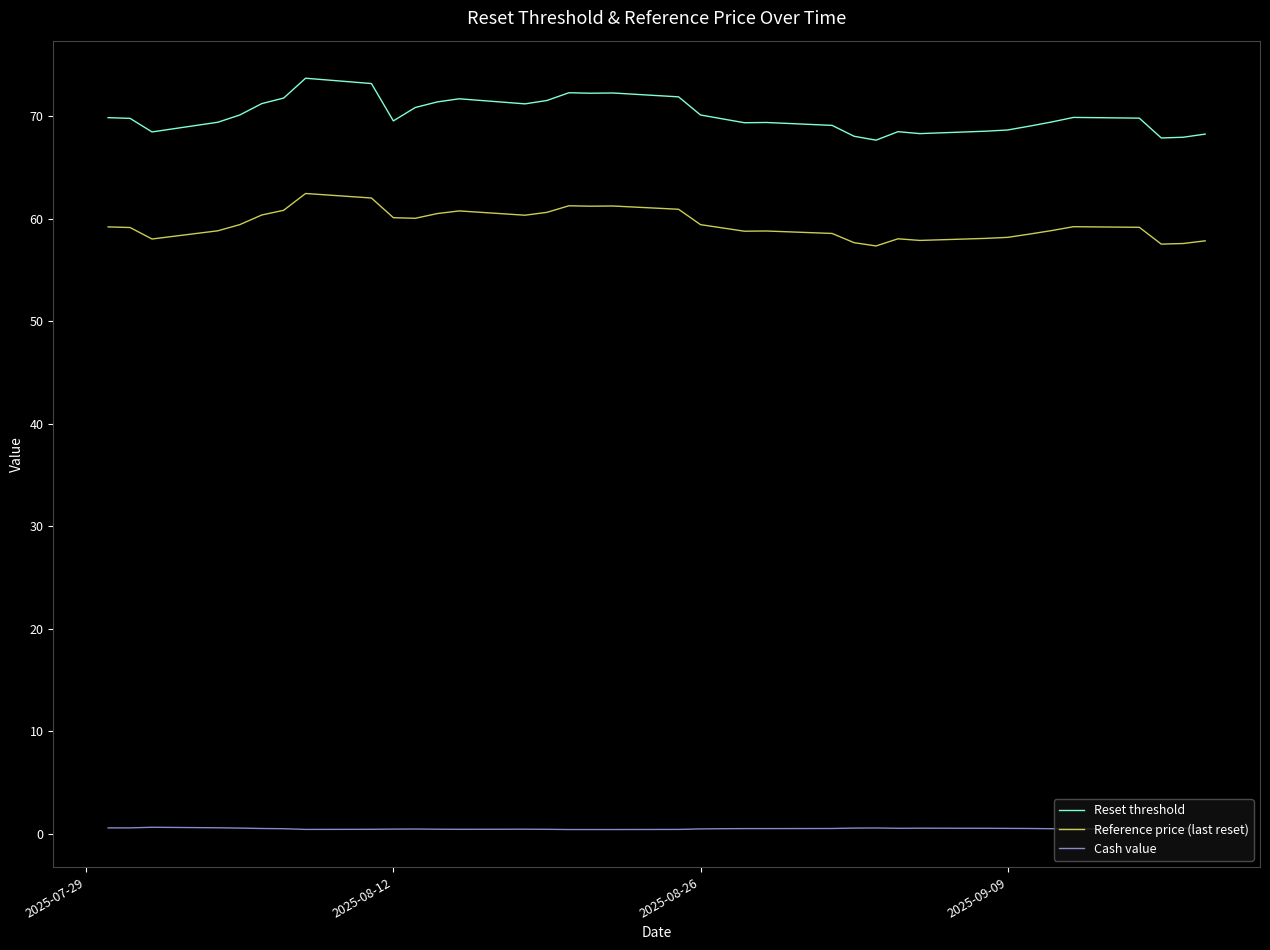

Which series has the widest spread of values?

Reset threshold